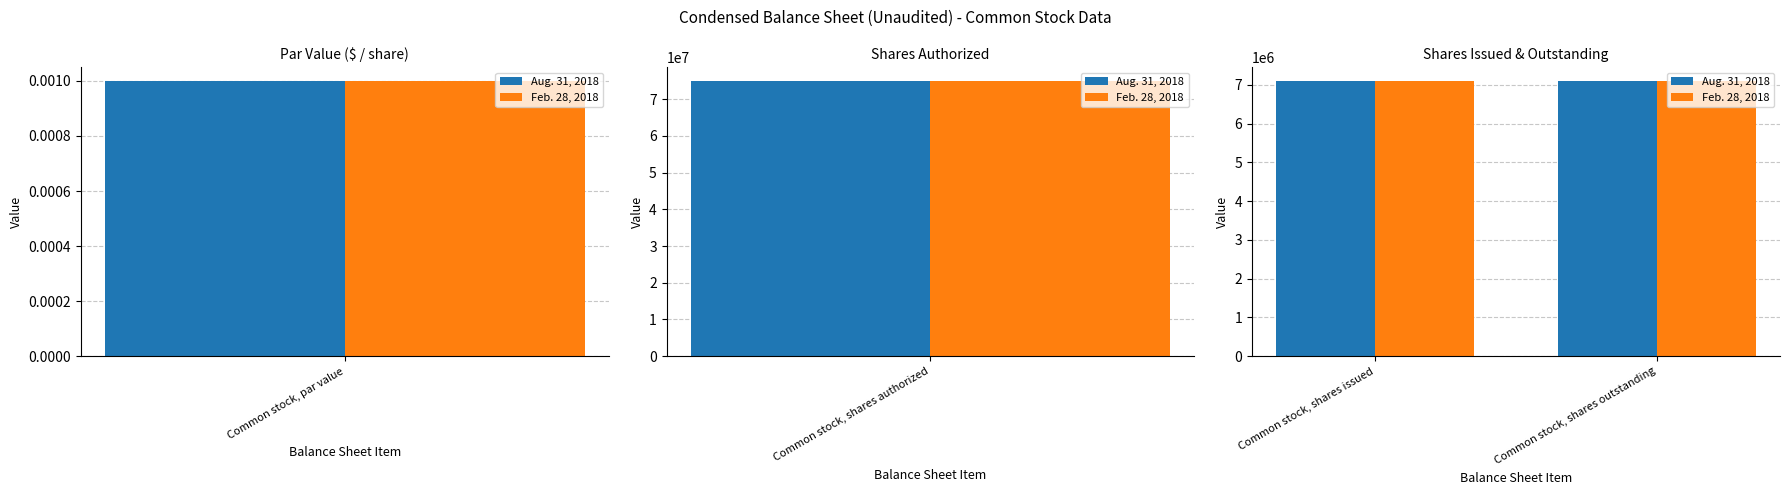

What is the difference between the maximum and minimum values in the Aug. 31, 2018 series?

75000000.0